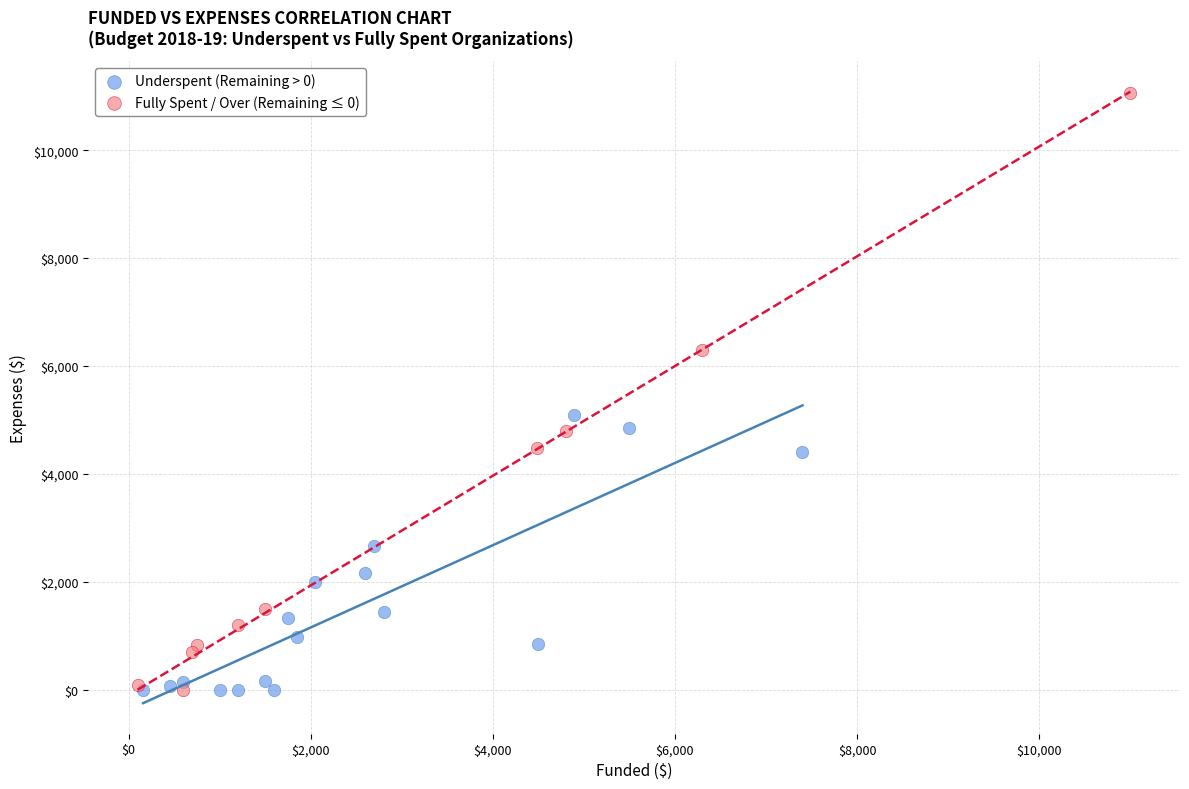

Which series has the largest Y range (max minus min)?

Fully Spent / Over (Remaining ≤ 0)